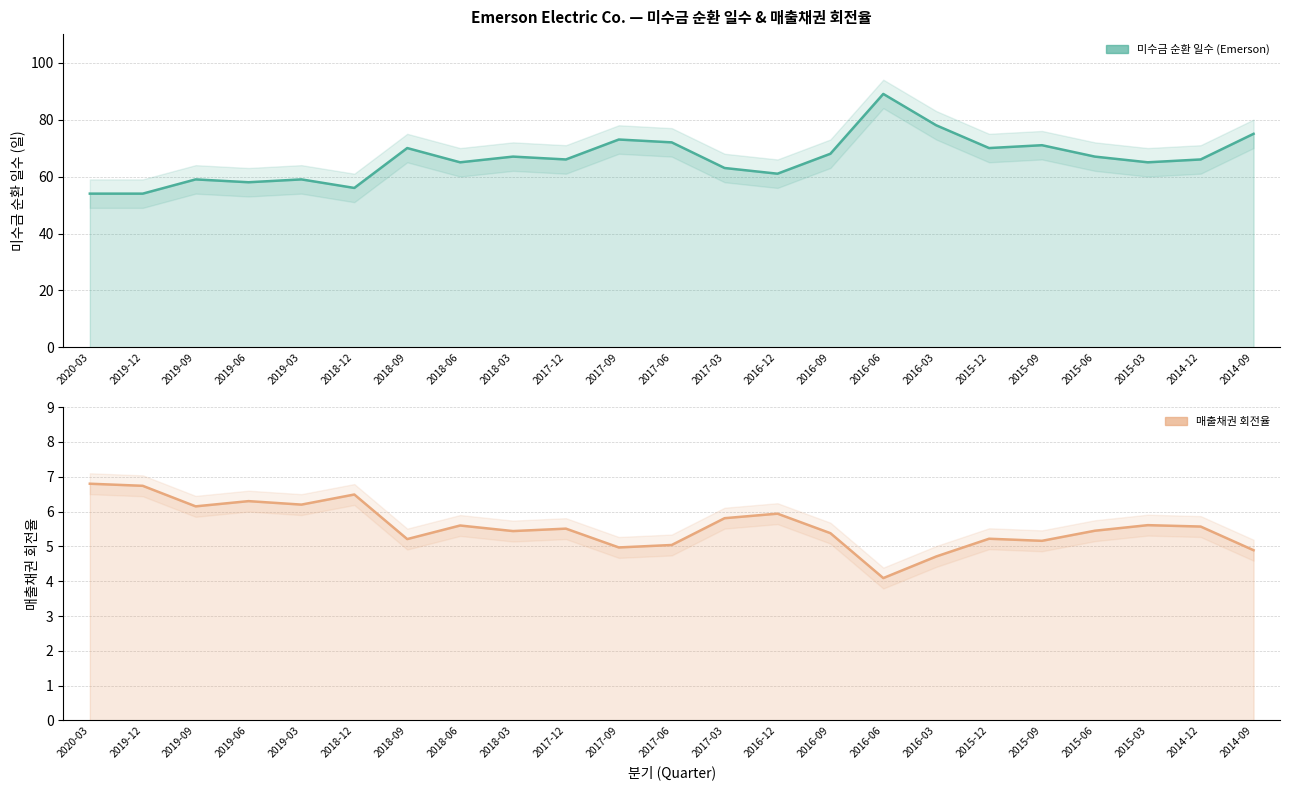

Reading right to left, extract all data points from this chart.

미수금 순환 일수 (Emerson): 2014-09=75.0	2014-12=66.0	2015-03=65.0	2015-06=67.0	2015-09=71.0	2015-12=70.0	2016-03=78.0	2016-06=89.0	2016-09=68.0	2016-12=61.0	2017-03=63.0	2017-06=72.0	2017-09=73.0	2017-12=66.0	2018-03=67.0	2018-06=65.0	2018-09=70.0	2018-12=56.0	2019-03=59.0	2019-06=58.0	2019-09=59.0	2019-12=54.0	2020-03=54.0
매출채권 회전율: 2014-09=4.9	2014-12=5.6	2015-03=5.6	2015-06=5.5	2015-09=5.2	2015-12=5.2	2016-03=4.7	2016-06=4.1	2016-09=5.4	2016-12=5.9	2017-03=5.8	2017-06=5.0	2017-09=5.0	2017-12=5.5	2018-03=5.4	2018-06=5.6	2018-09=5.2	2018-12=6.5	2019-03=6.2	2019-06=6.3	2019-09=6.2	2019-12=6.7	2020-03=6.8